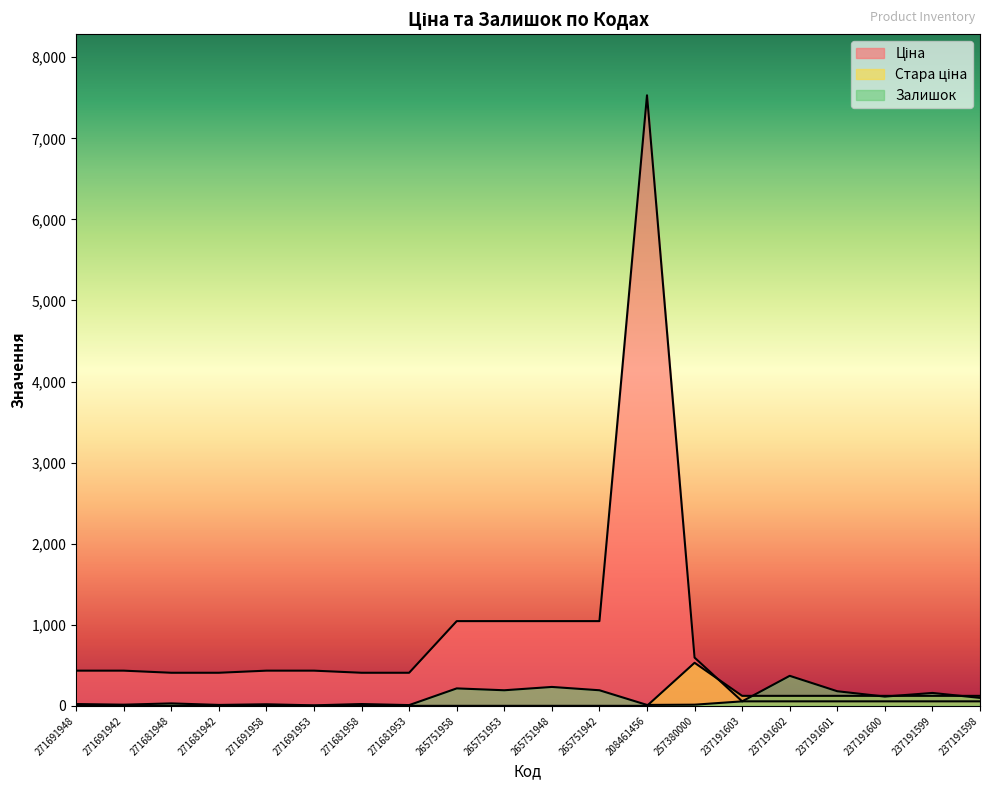

Between which two adjacent categories do Стара ціна and Ціна first intersect?

257380000 and 237191603